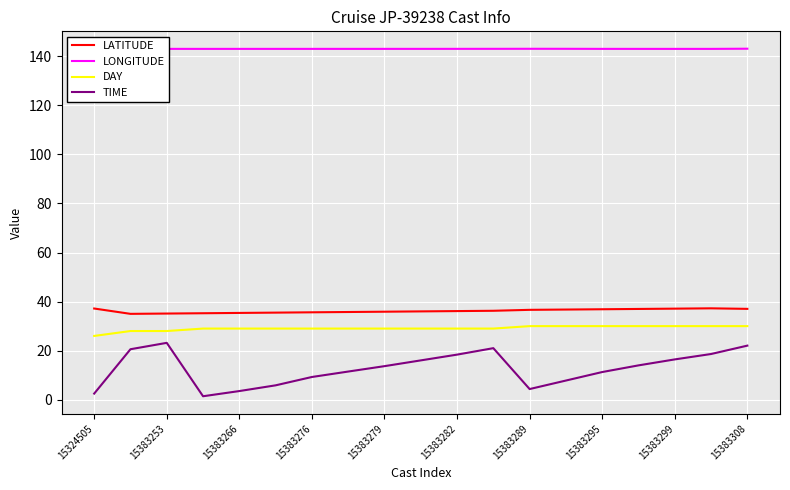

How many data points in TIME are less than 13?

9